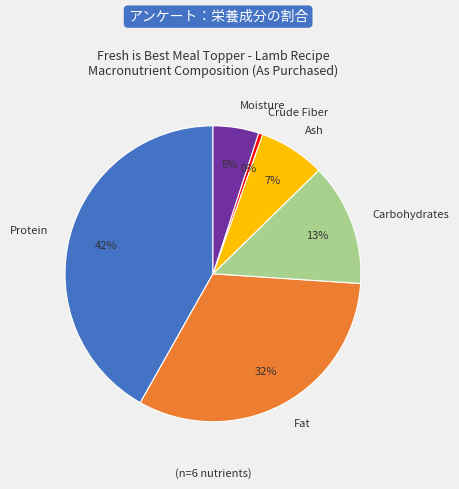

The Fat slice represents 32% of the pie. True or false?

True